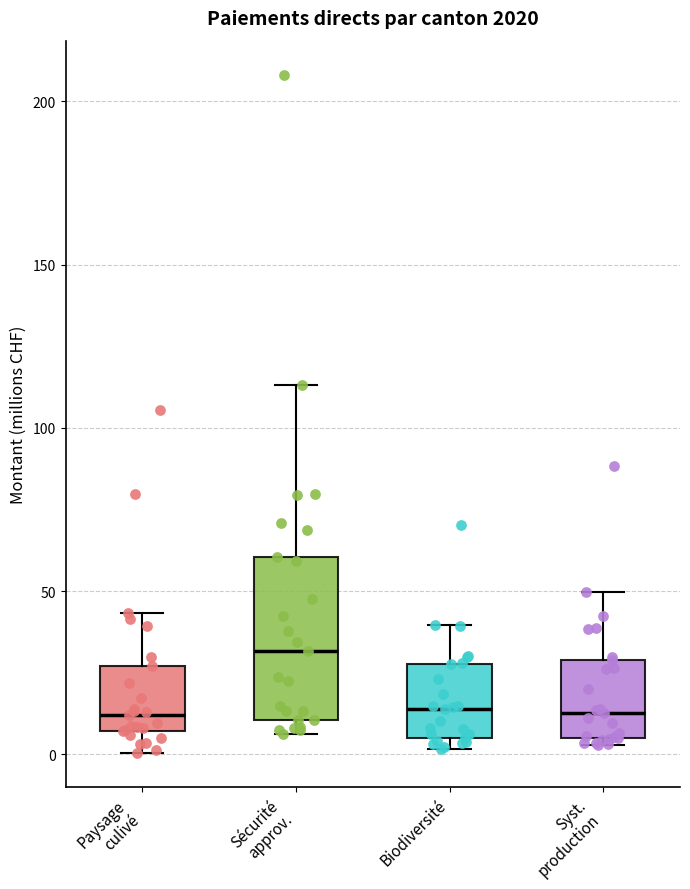

Which box's median line is the highest?

Sécurité approv.